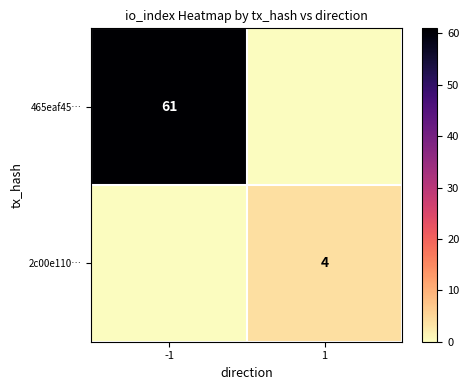

The value of 2c00e110… at 1 is 2. True or false?

False